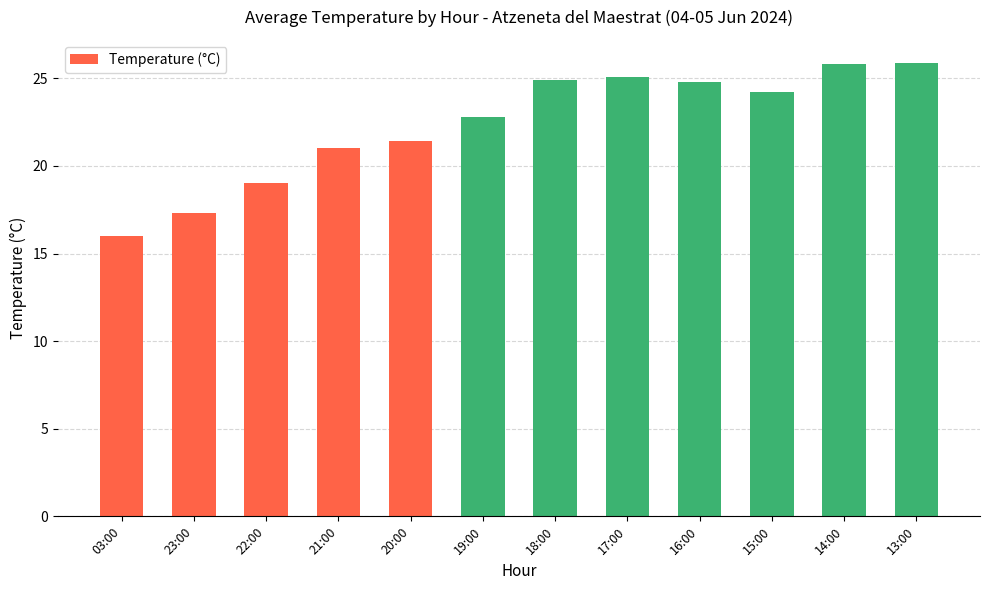

What is the label of the 2nd bar from the left?

23:00